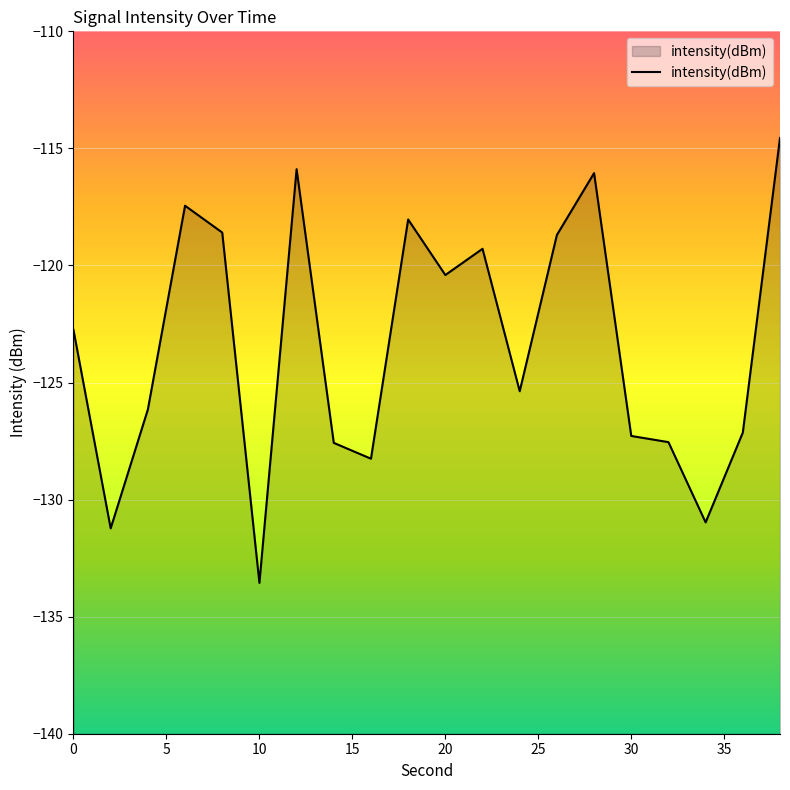

What is the difference between the second highest and second lowest values?

15.3